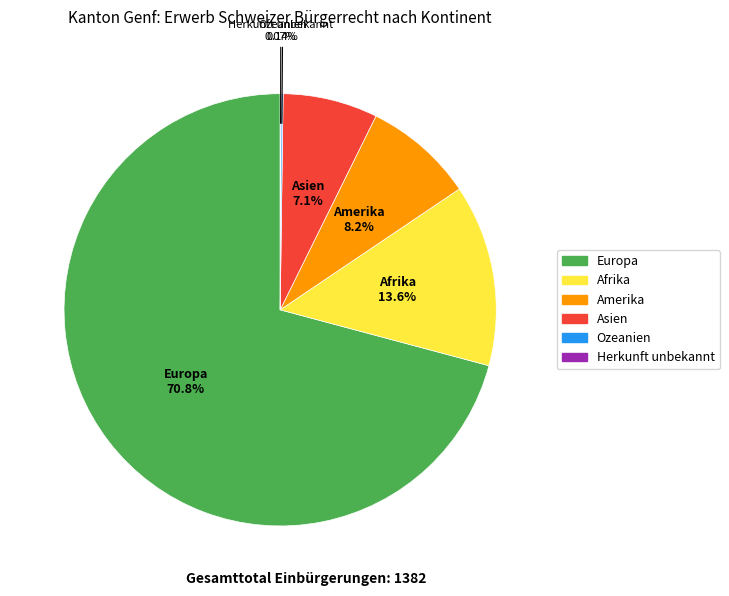

Is there any slice that represents more than half of the pie?

Yes